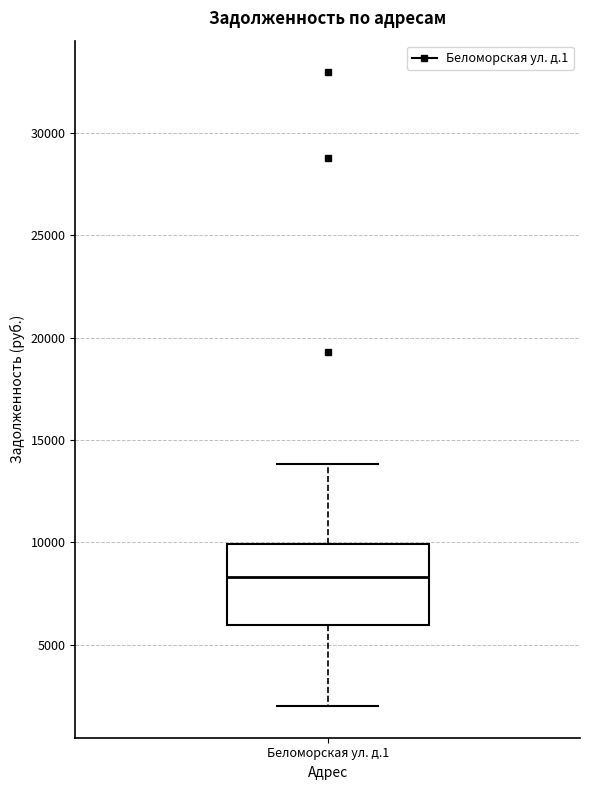

Where is the upper edge of the box for Беломорская ул. д.1 on the y-axis? The values are not printed on the chart, so give them approximately, as read against the axis.

10000